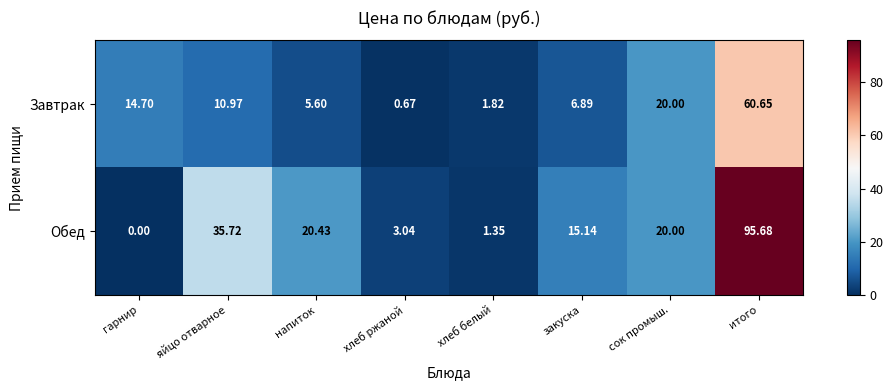

How many distinct data groups are displayed?

2